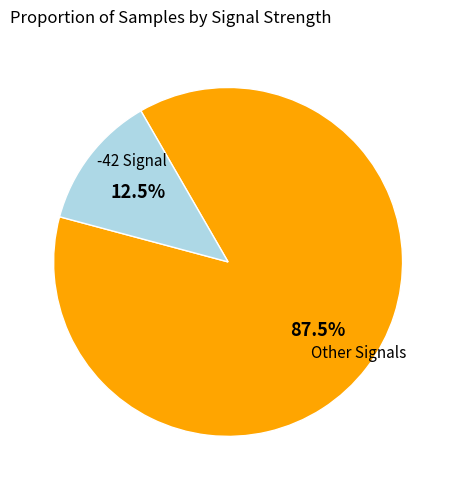

Is there a majority slice in this chart?

Yes